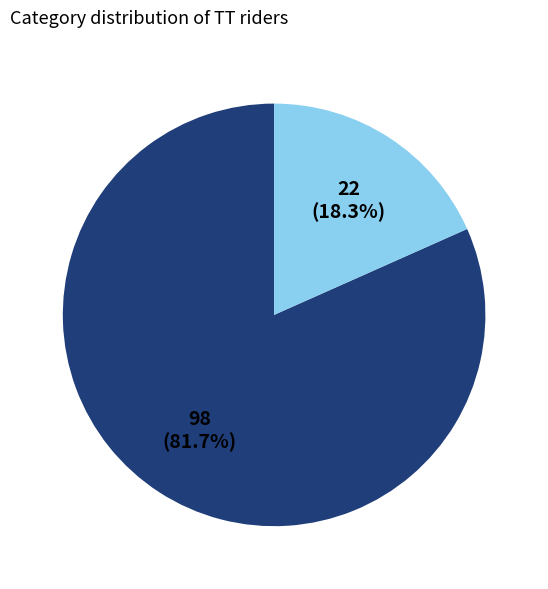

How many segments does this pie chart have?

2